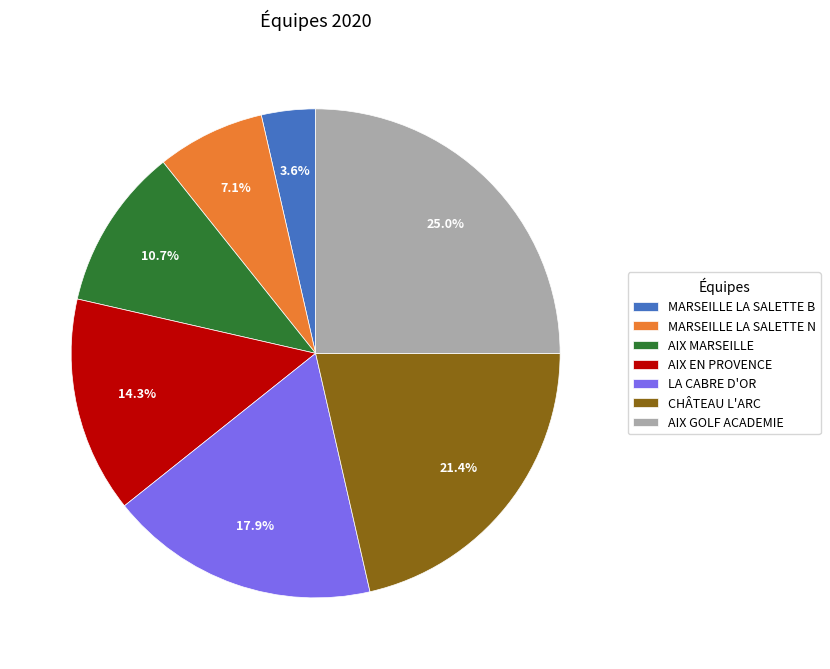

To the nearest percent, what is the difference between the largest and smallest slice percentages?

21%